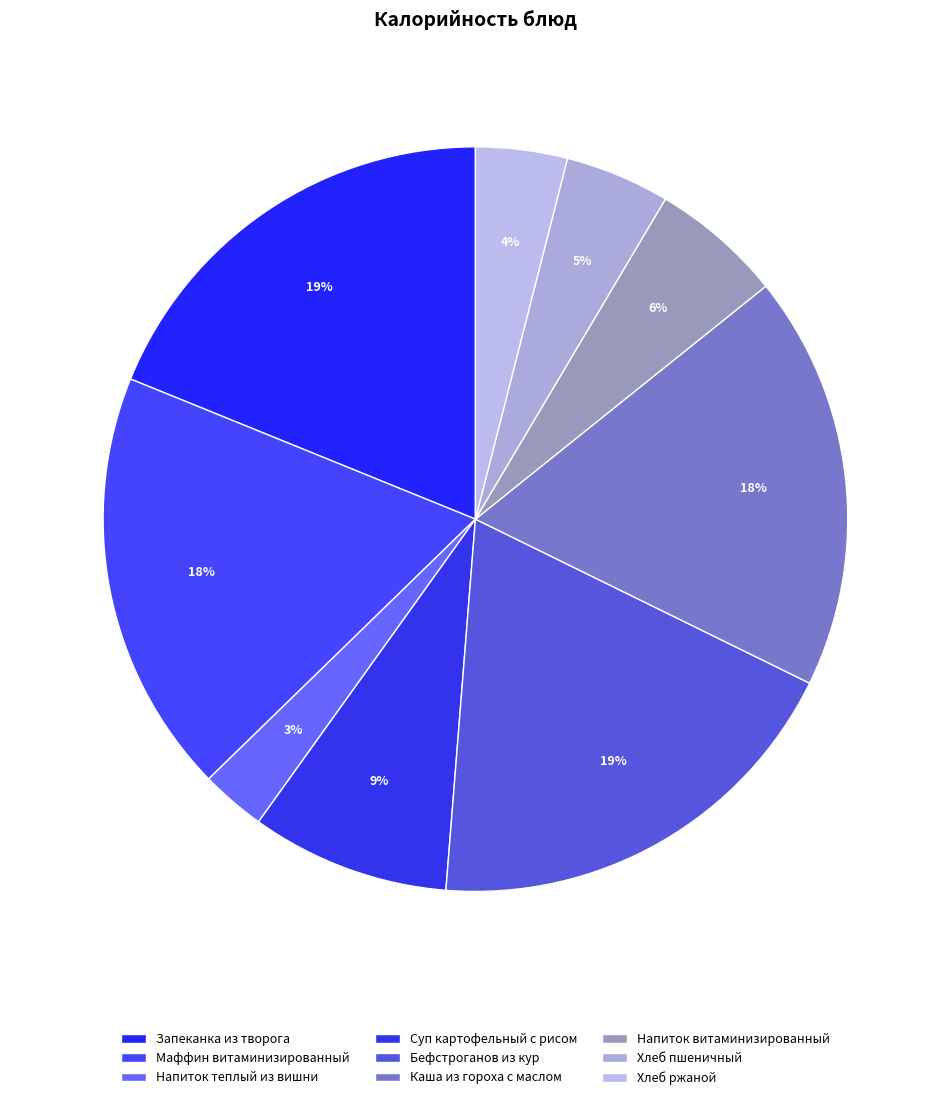

How many segments does this pie chart have?

9